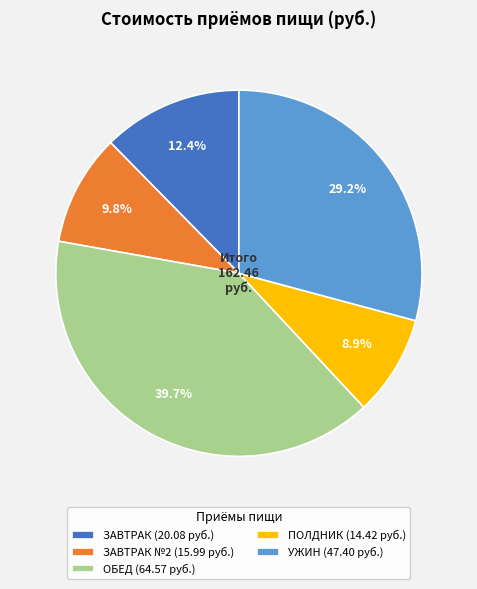

Combined, what portion of the pie is ЗАВТРАК №2 (15.99 руб.) and ПОЛДНИК (14.42 руб.)?

18.7%